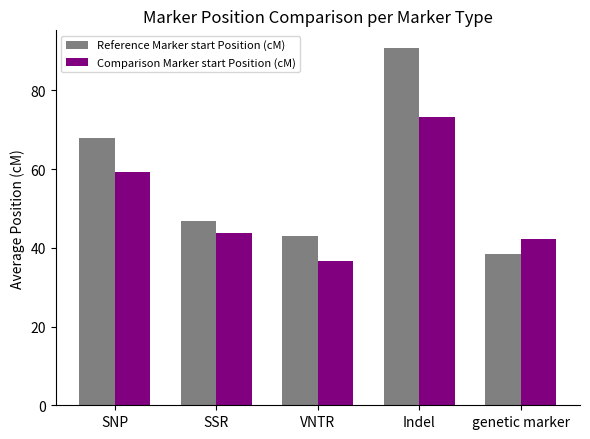

Is it true that Reference Marker start Position (cM) equals 42.9 at VNTR?

True